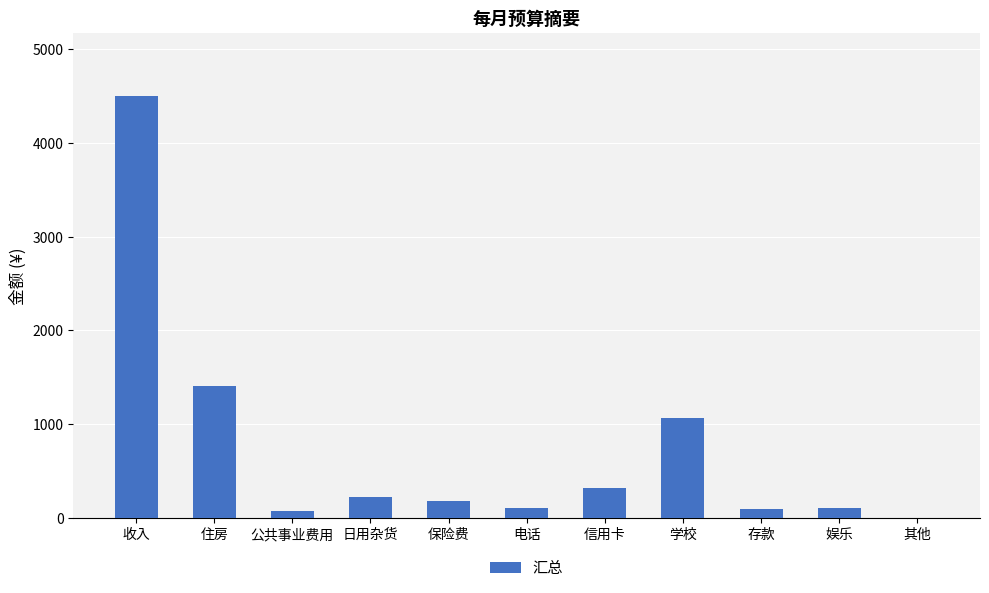

Approximately how many times larger is the value at 电话 compared to 娱乐?

1.0